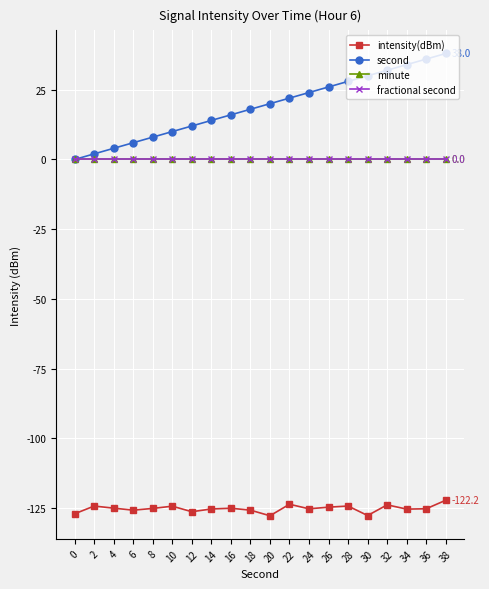

Is this an area chart (filled region under the line)?

No